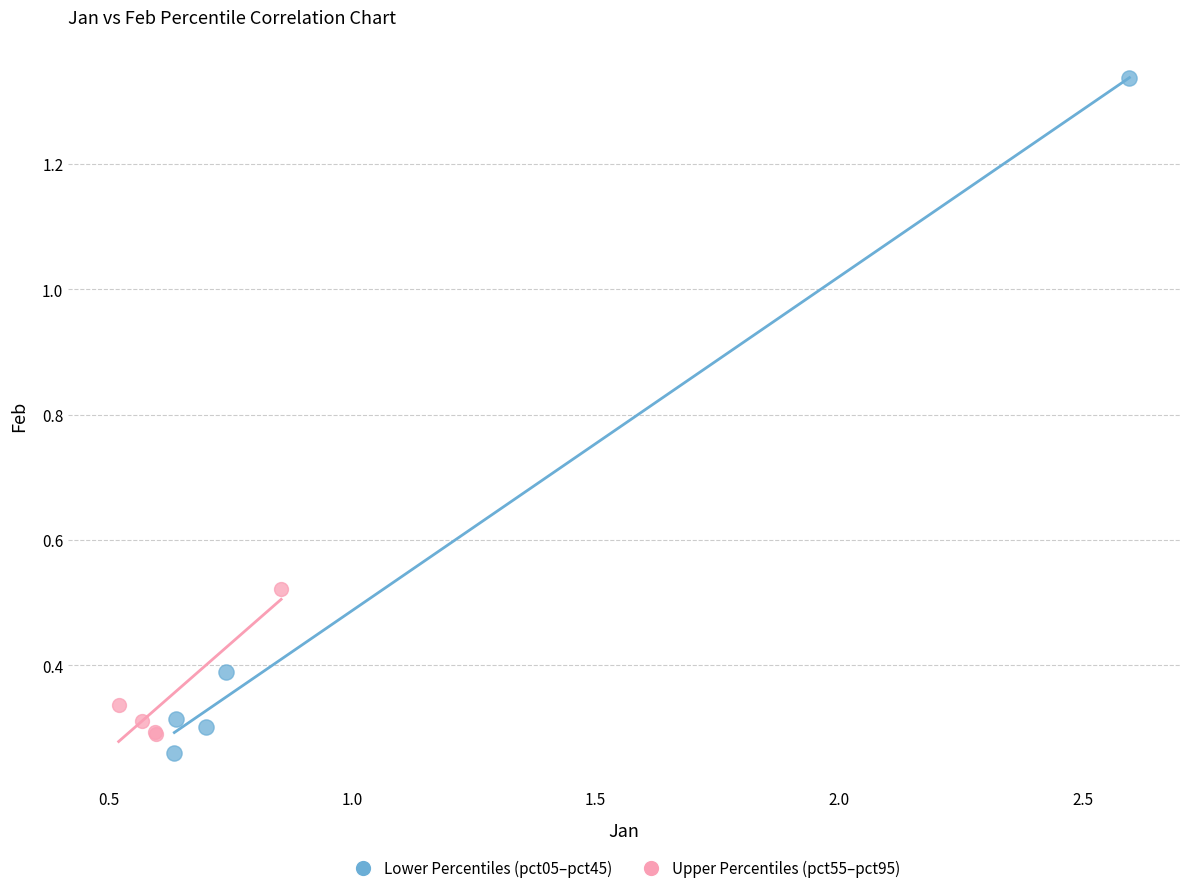

What are all the series names shown in the legend?

Lower Percentiles (pct05–pct45), Upper Percentiles (pct55–pct95)